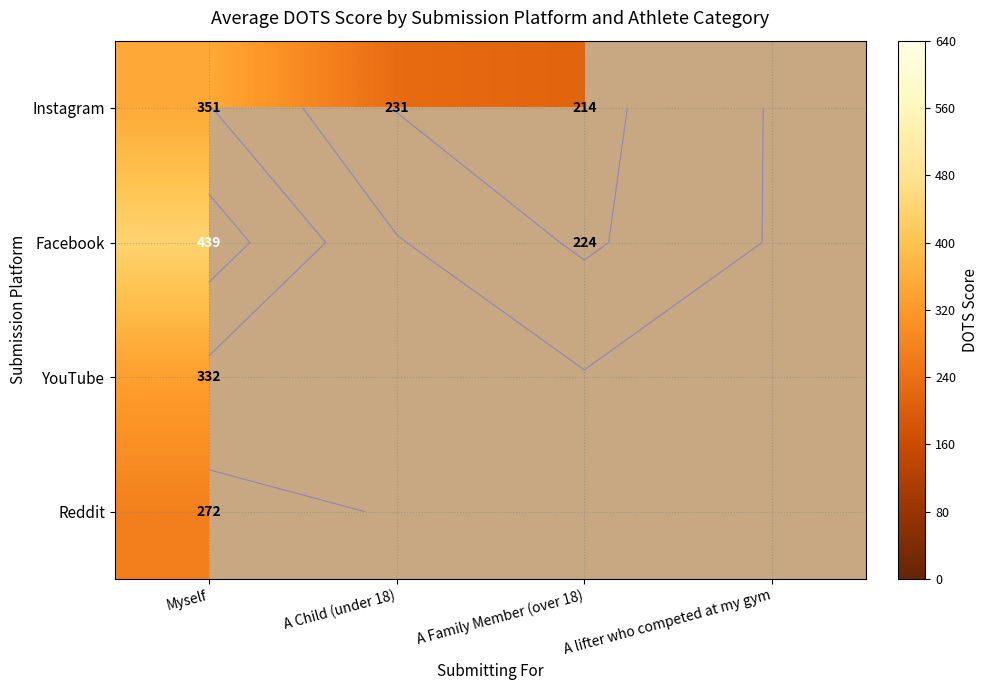

What is the difference between the Instagram values at A Child (under 18) and Myself?

120.8